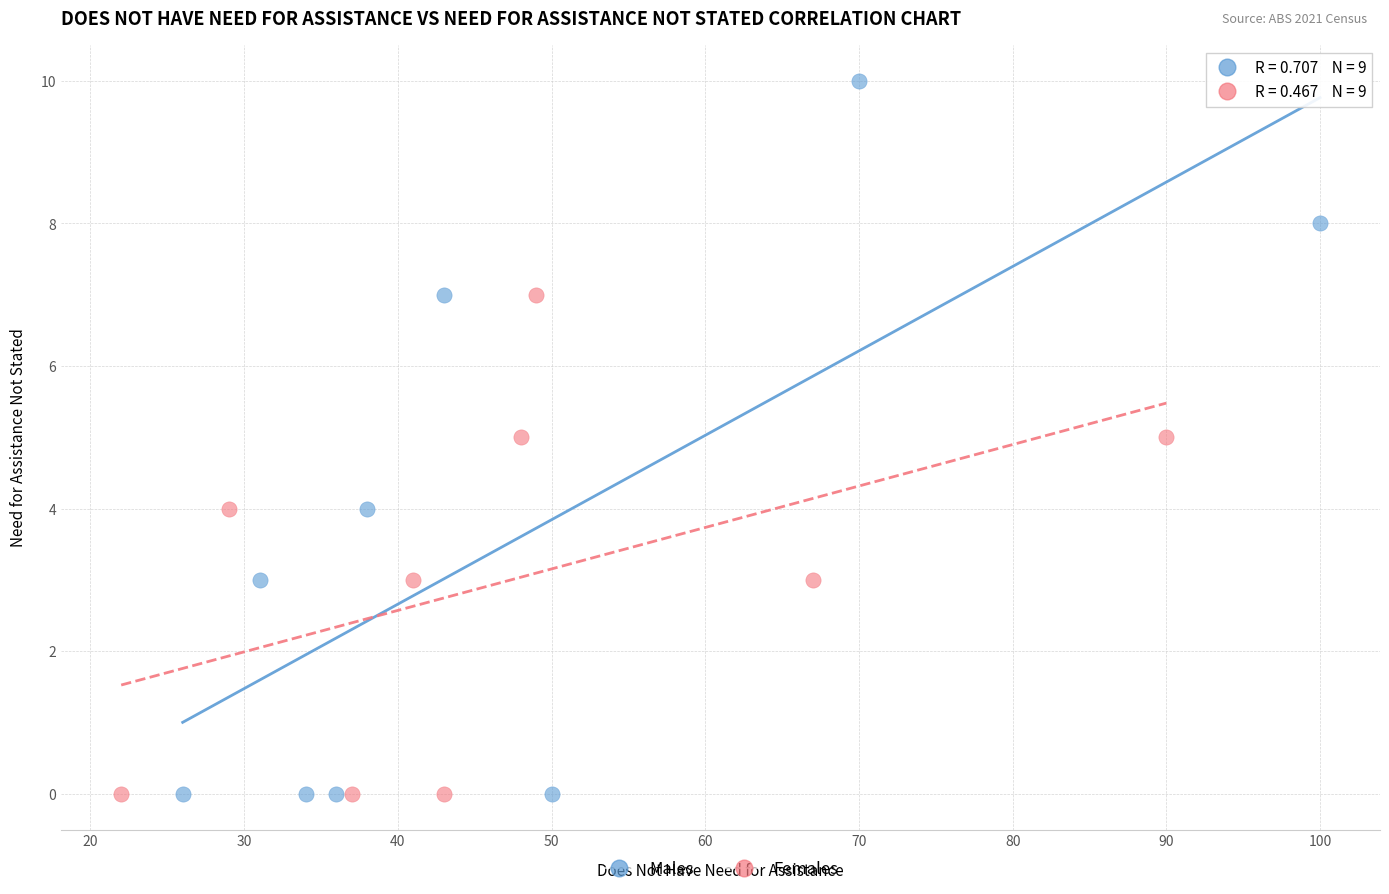

Which series has the widest spread of Y values?

Males